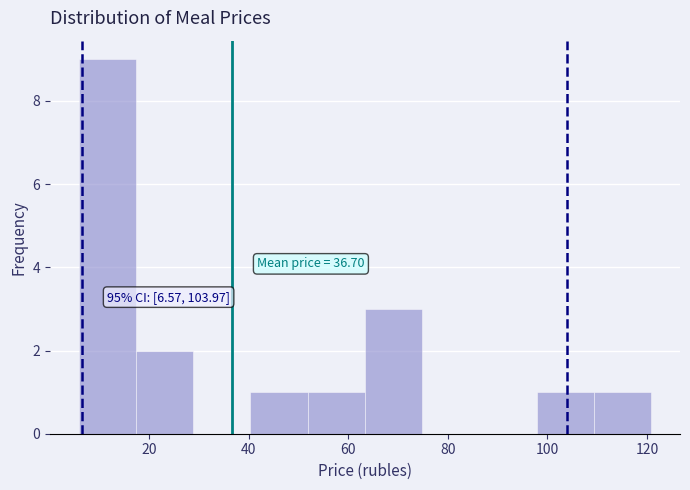

Over which range of the x-axis is the bar tallest?

6 to 18